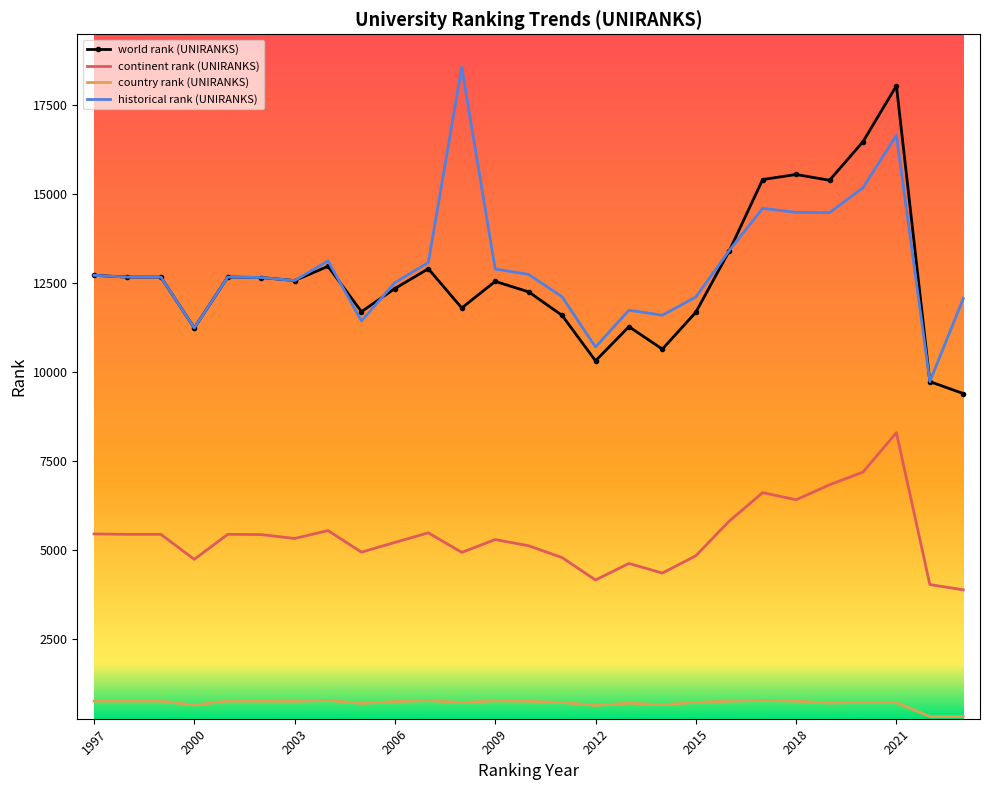

What is the maximum value for historical rank (UNIRANKS)?

18564